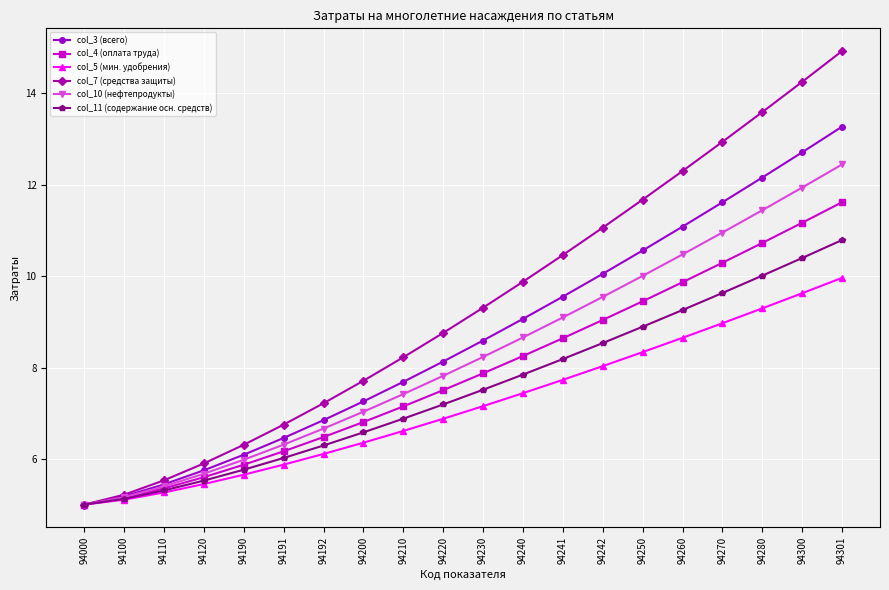

What is the total value across all series at 94300?

70.1